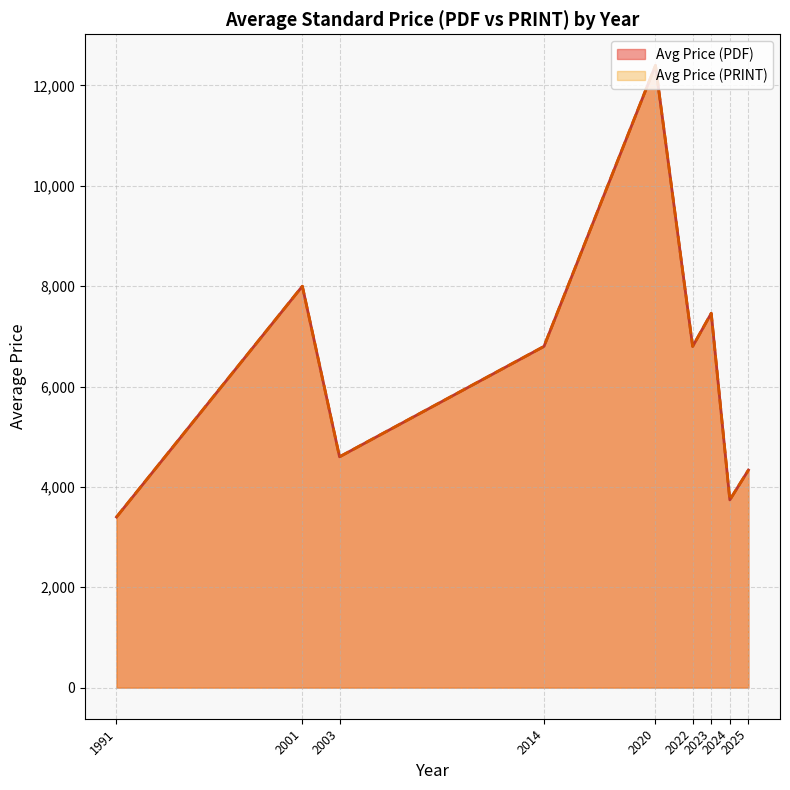

Does the chart display data point markers on the line(s)?

No